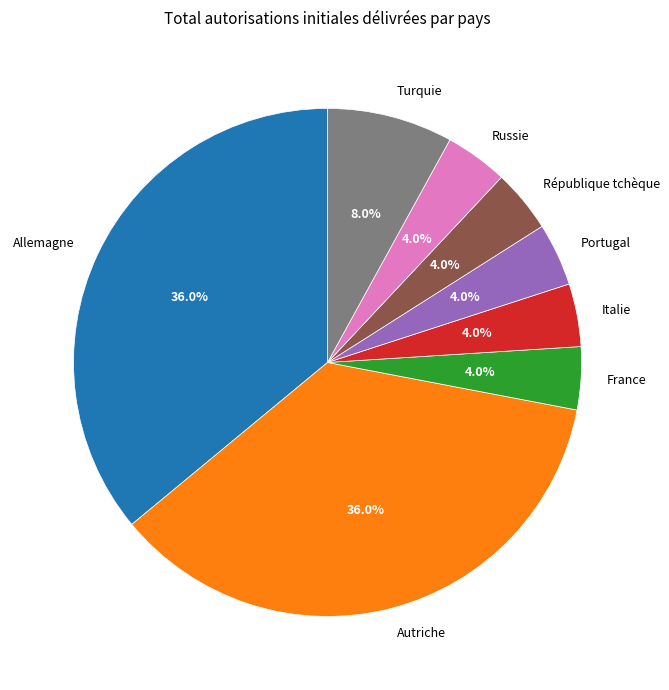

Approximately how many times larger is the value at Allemagne compared to Italie?

9.0